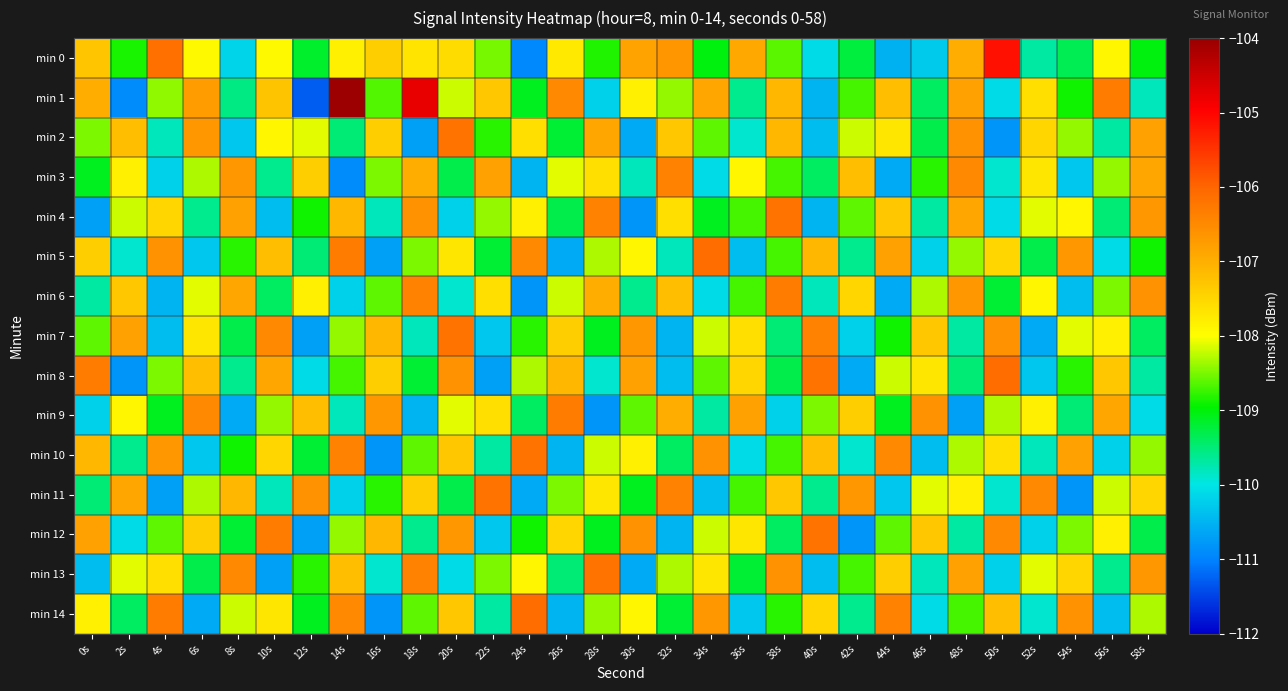

At how many categories does at least one series exceed -106?

3